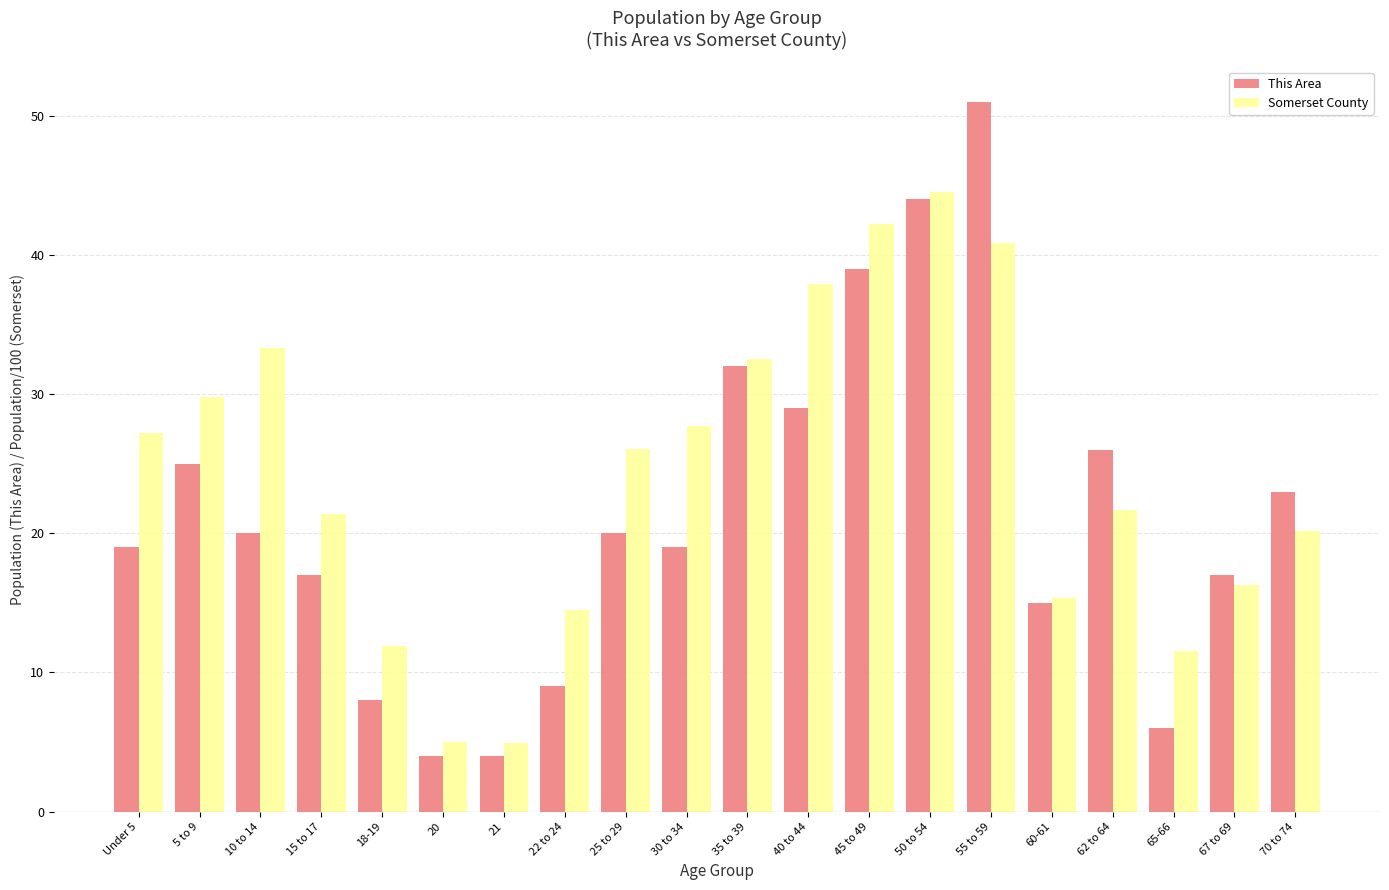

The Somerset County series shows 28.9 at 62 to 64. True or false?

False